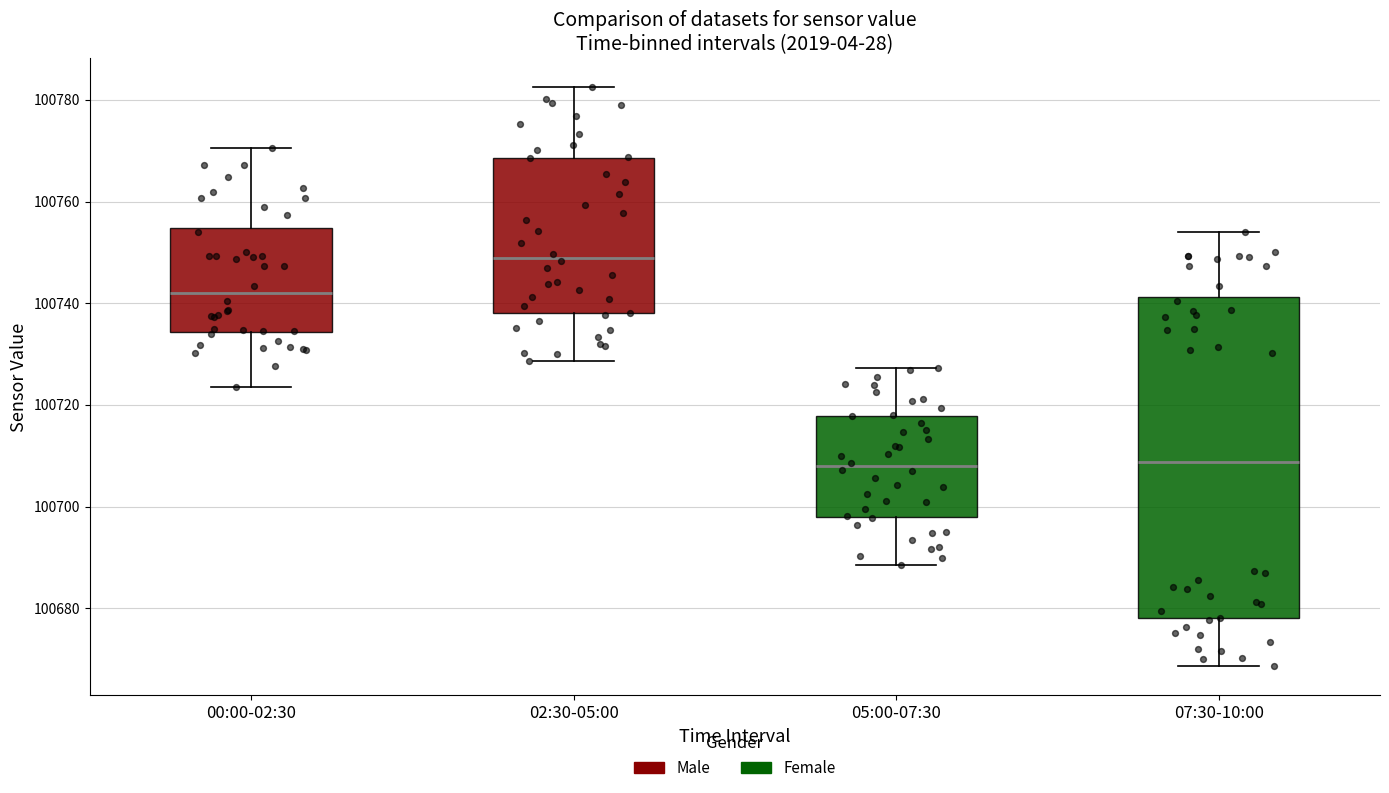

Which box is the tallest, from its lower edge to its upper edge?

07:30-10:00